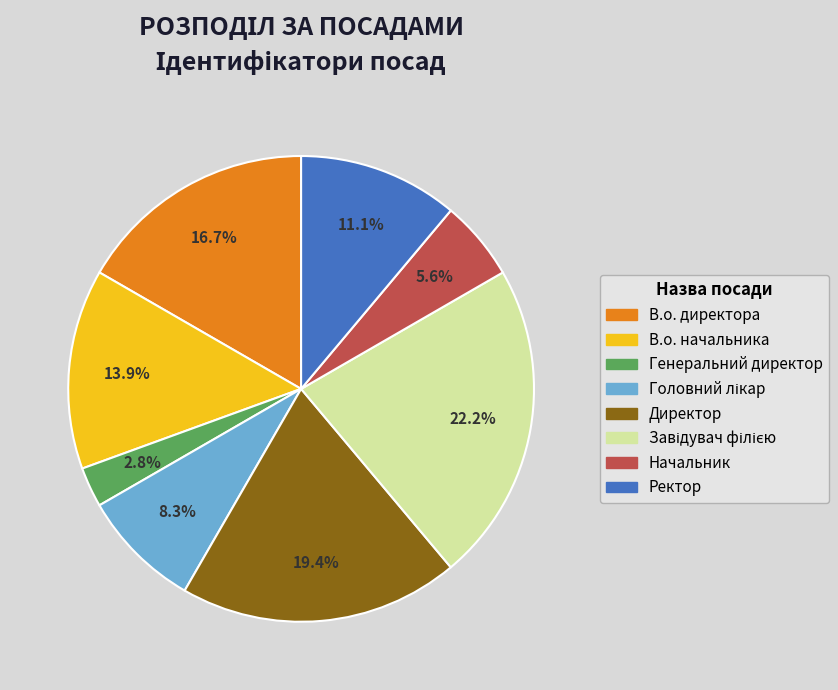

How many slices are in this pie chart?

8